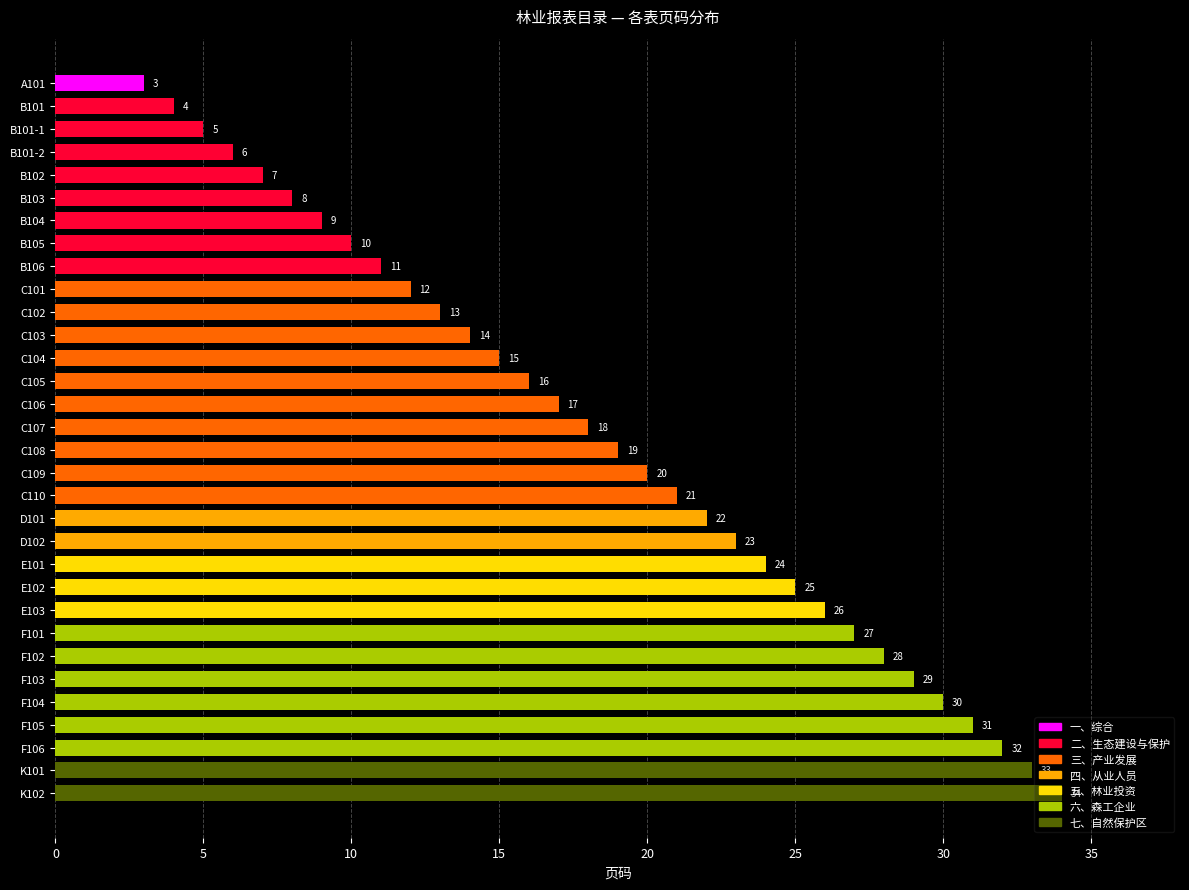

Where is the data nearest to the value 18?

C107